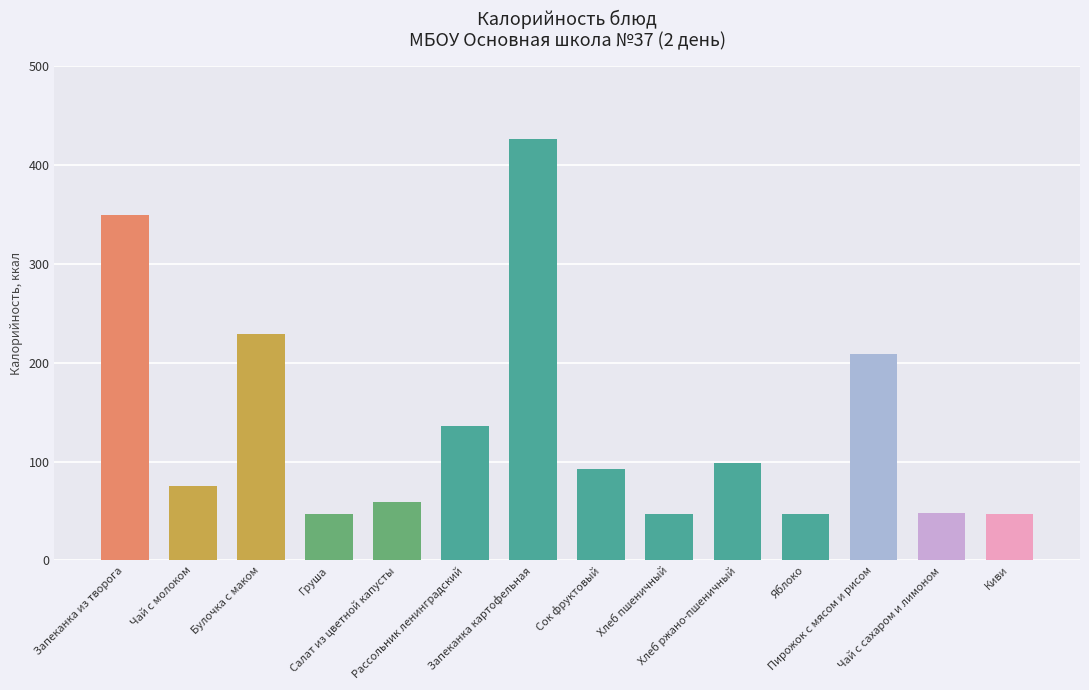

What is the sum of all values?

1910.0